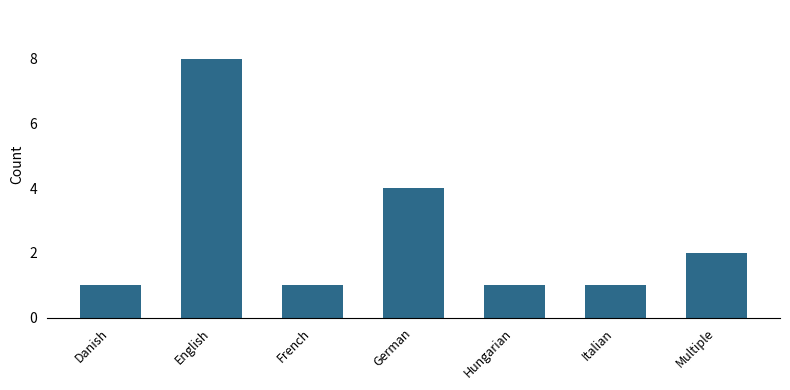

Are the bars grouped side by side (vs. stacked)?

No